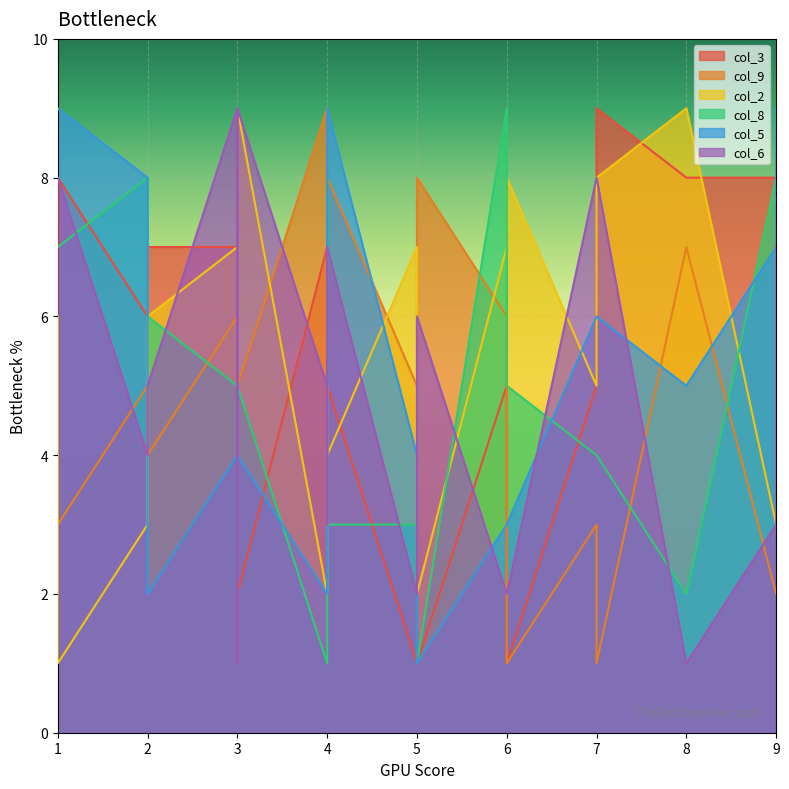

The value of col_8 at 6 is 2. True or false?

False